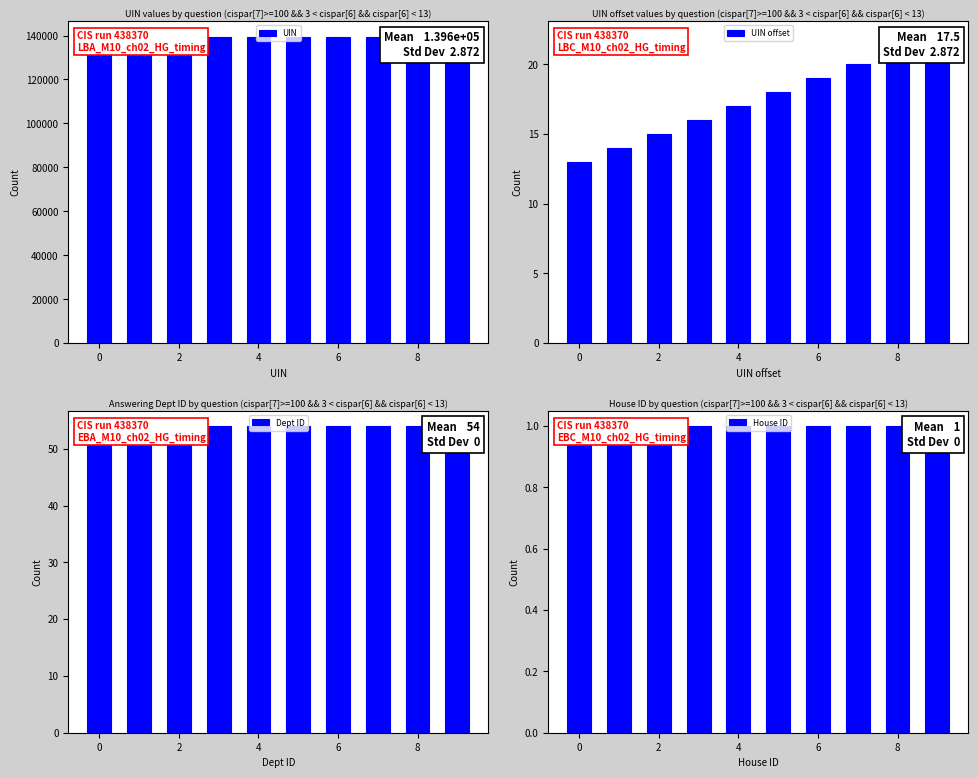

How many series are shown in this chart?

4